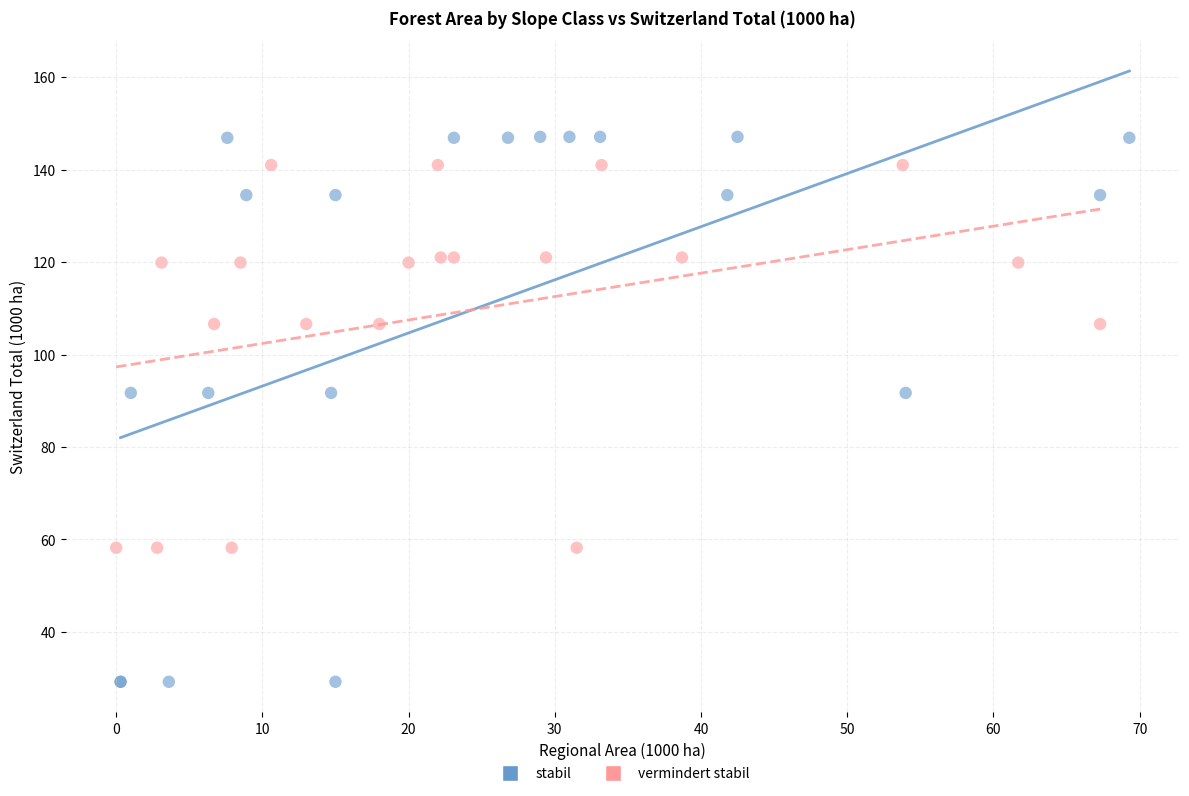

What are all the series names shown in the legend?

stabil, vermindert stabil